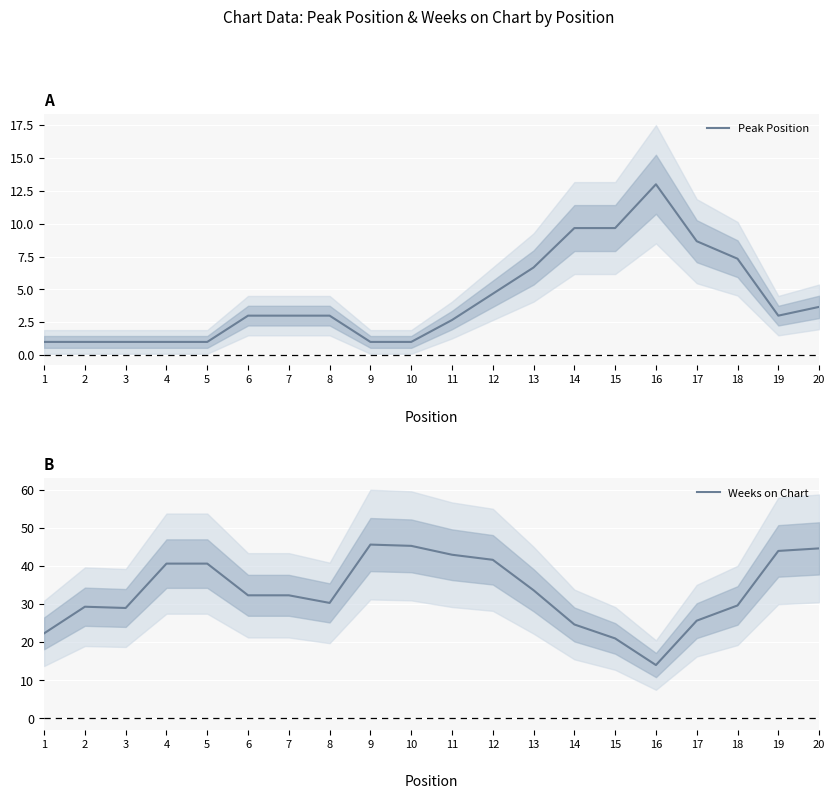

Read the Weeks on Chart value at 18.

29.7